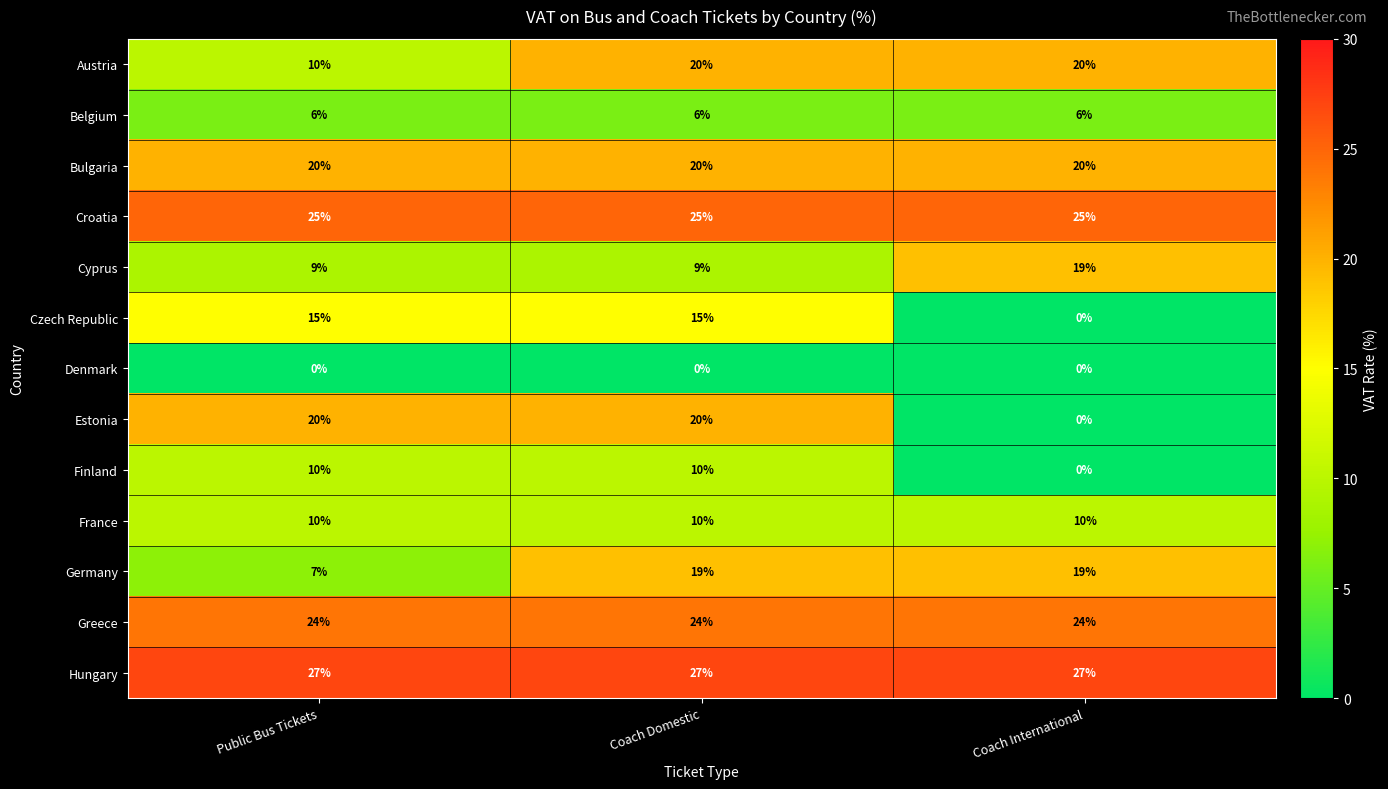

What is the maximum value shown in the chart?

27